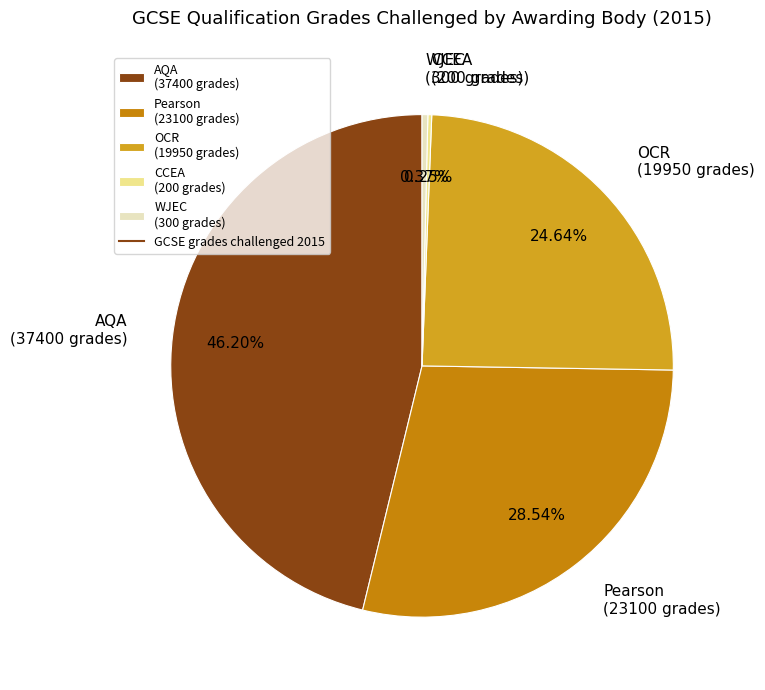

Is there any slice that represents more than half of the pie?

No